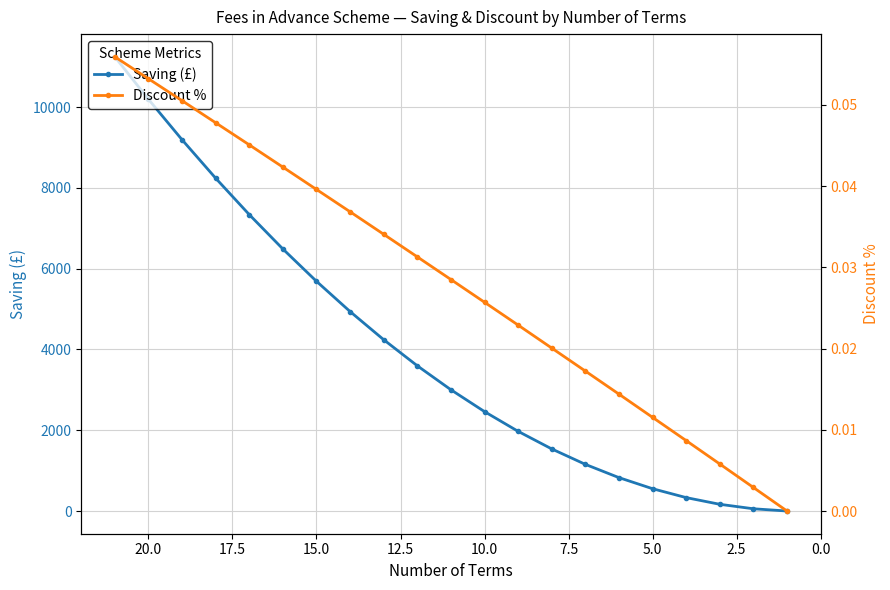

Rank the series by their maximum value, from lowest to highest.

Discount %, Saving (£)